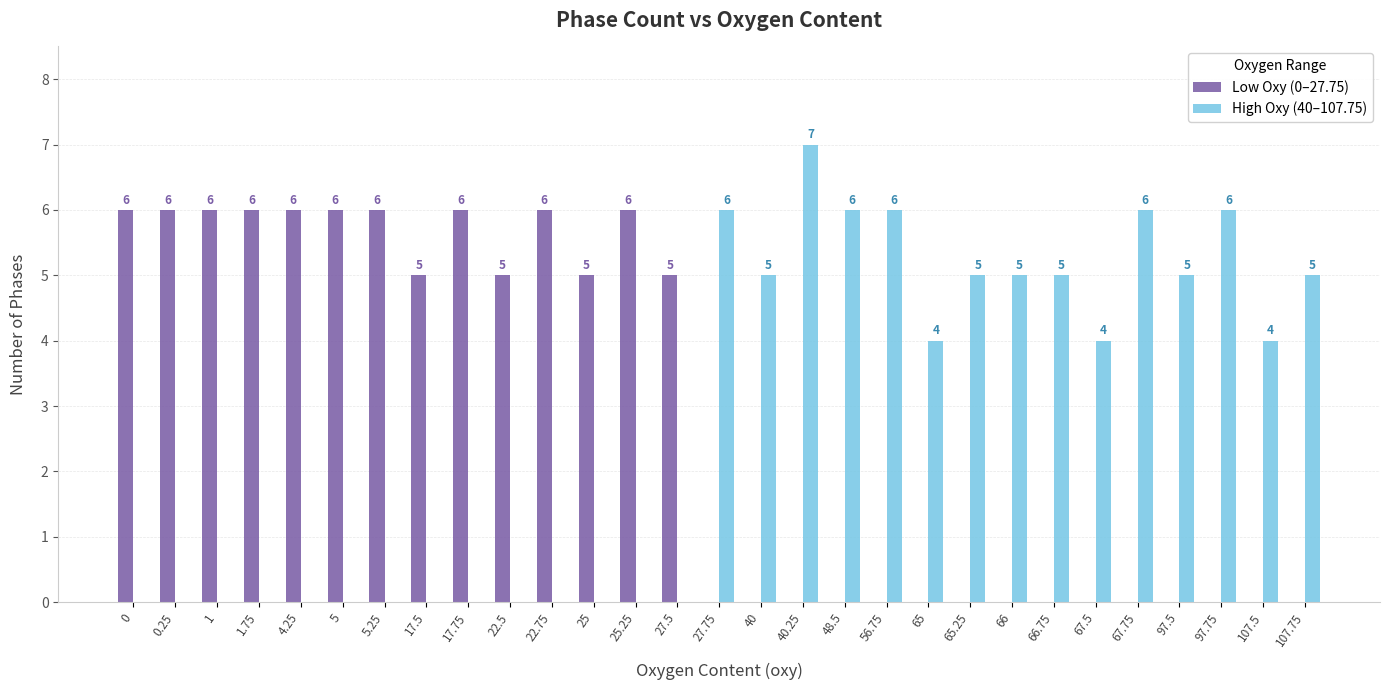

What position from the right is 97.5?

4